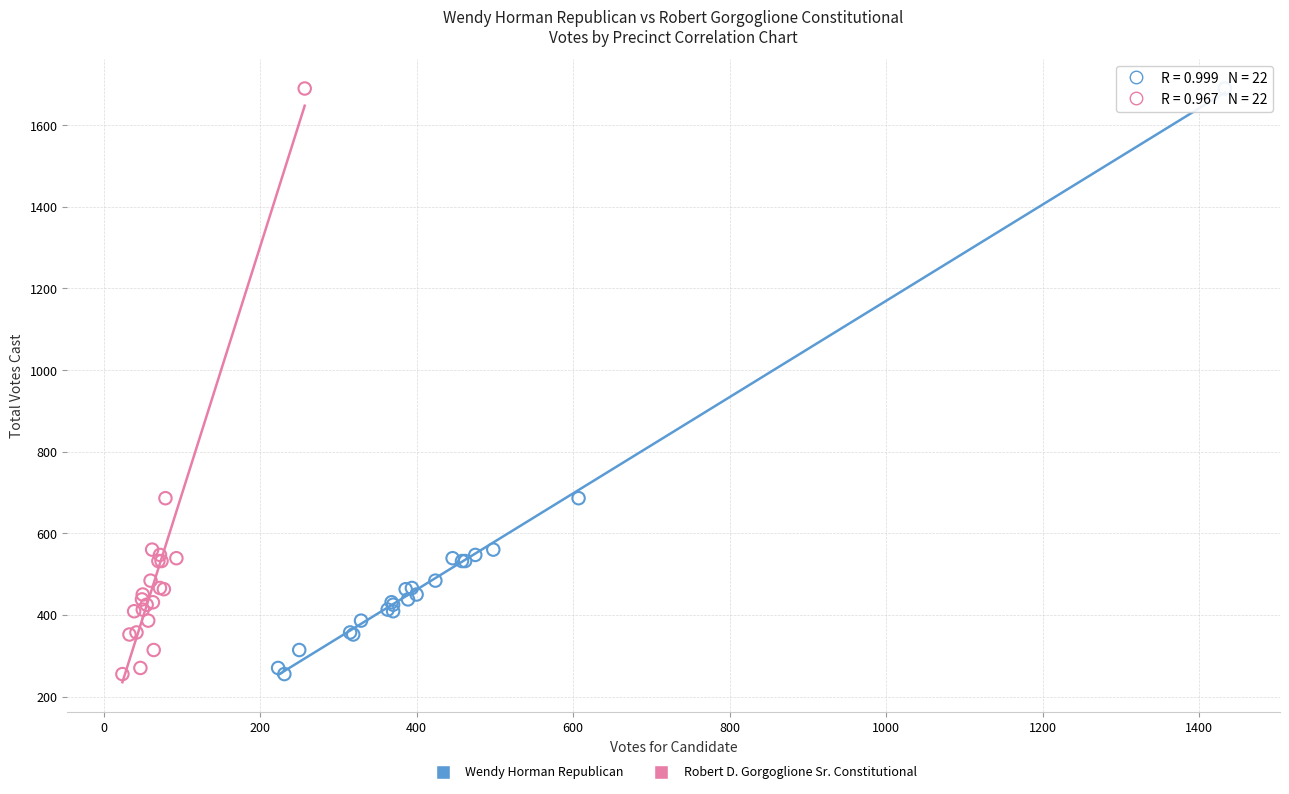

What are all the series names shown in the legend?

Wendy Horman Republican, Robert D. Gorgoglione Sr. Constitutional